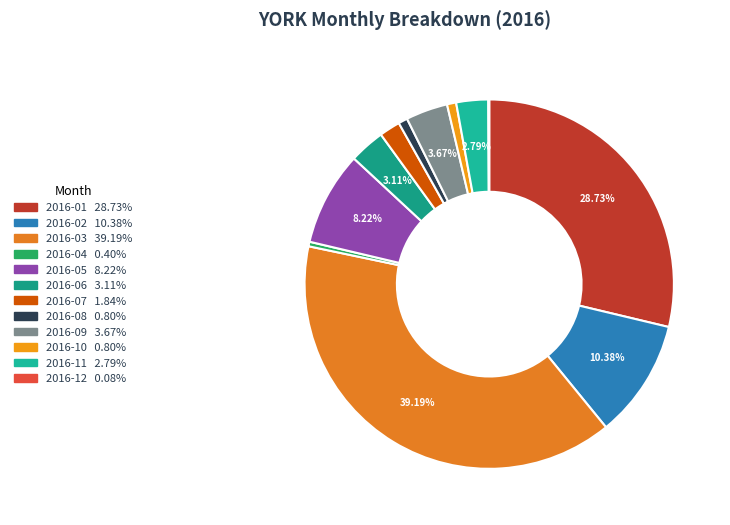

What is the smallest slice in the pie chart?

2016-12